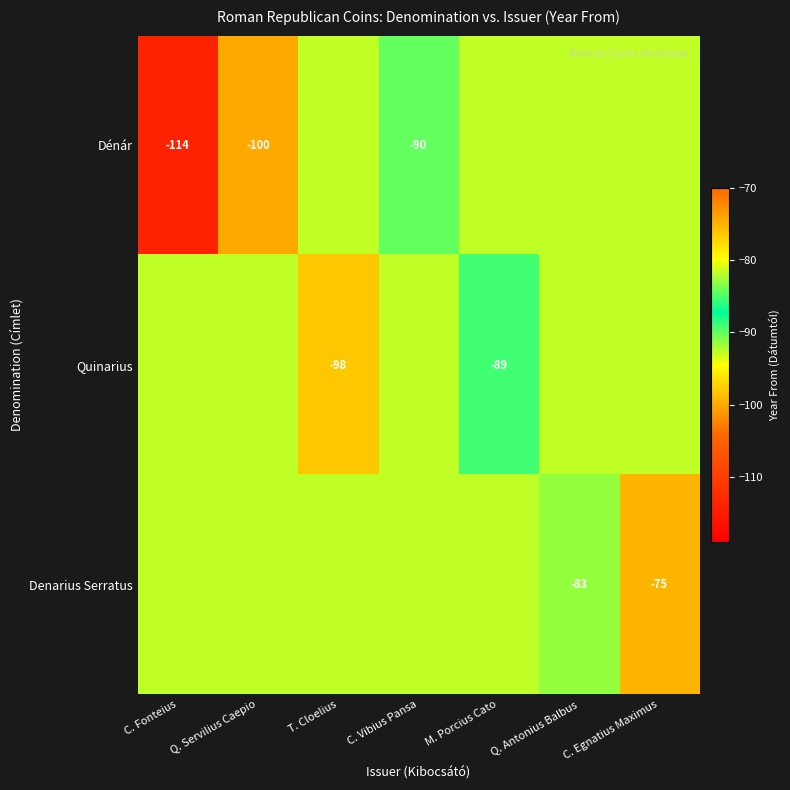

Is the value of Quinarius at C. Egnatius Maximus greater than the value of Dénár at T. Cloelius?

No